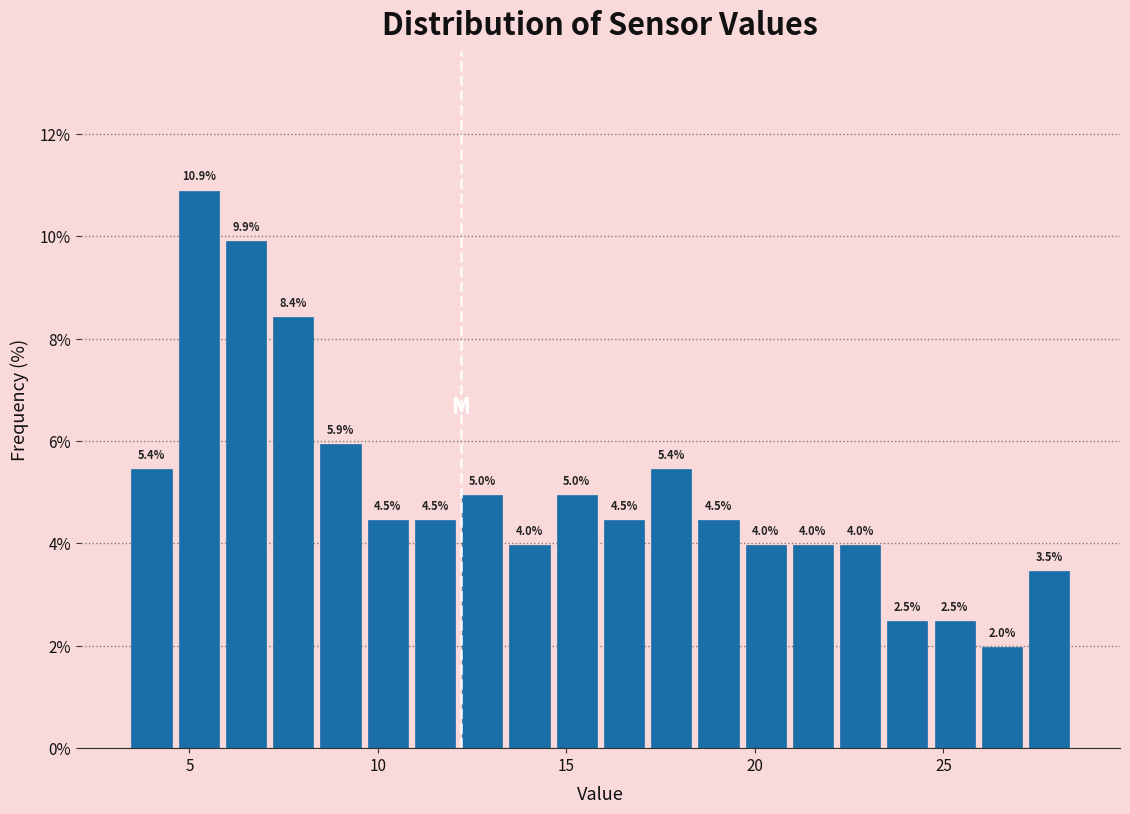

Around what value on the x-axis is the tallest bar? Give the approximate position of its centre, as read against the axis.

5.0